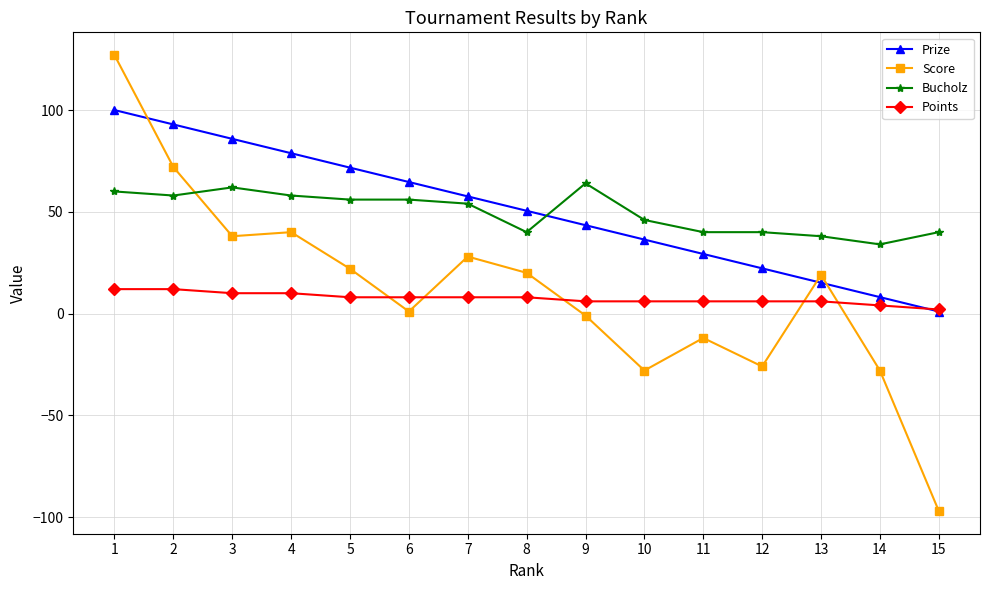

At how many categories does at least one series exceed 17?

15